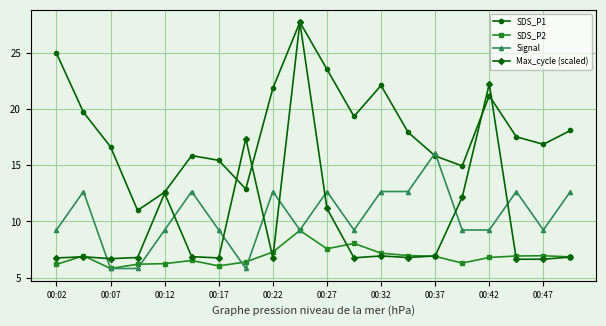

Reading left to right, transcribe all the data shown in this chart.

SDS_P1: 24.9	19.7	16.6	11.0	12.6	15.8	15.4	12.9	21.8	27.7	23.5	19.3	22.1	17.9	15.8	14.9	21.2	17.5	16.9	18.1
SDS_P2: 6.2	7.0	5.8	6.2	6.2	6.5	6.0	6.4	7.3	9.2	7.6	8.1	7.2	7.0	6.9	6.3	6.8	6.9	7.0	6.8
Signal: -76.0	-75.0	-77.0	-77.0	-76.0	-75.0	-76.0	-77.0	-75.0	-76.0	-75.0	-76.0	-75.0	-75.0	-74.0	-76.0	-76.0	-75.0	-76.0	-75.0
Max_cycle (scaled): -76.7	-76.7	-76.7	-76.7	-75.0	-76.7	-76.7	-73.6	-76.7	-70.6	-75.4	-76.7	-76.7	-76.7	-76.7	-75.1	-72.2	-76.8	-76.8	-76.7